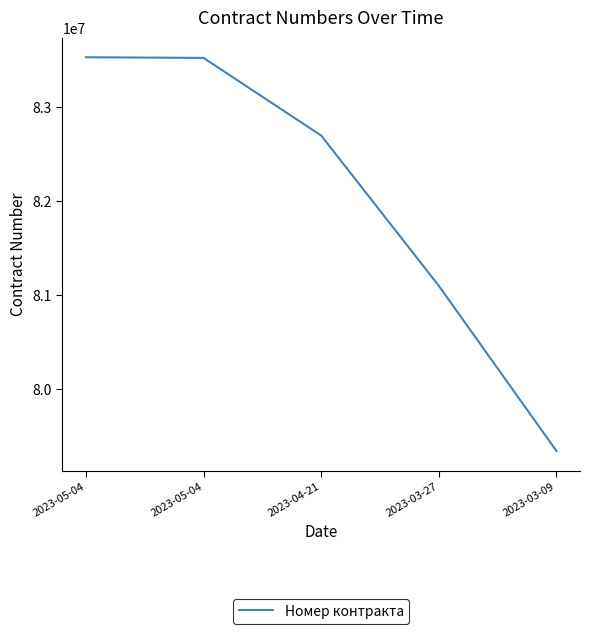

Reading left to right, list all the values displayed in this chart.

83534204	83527160	82701342	81102290	79344781